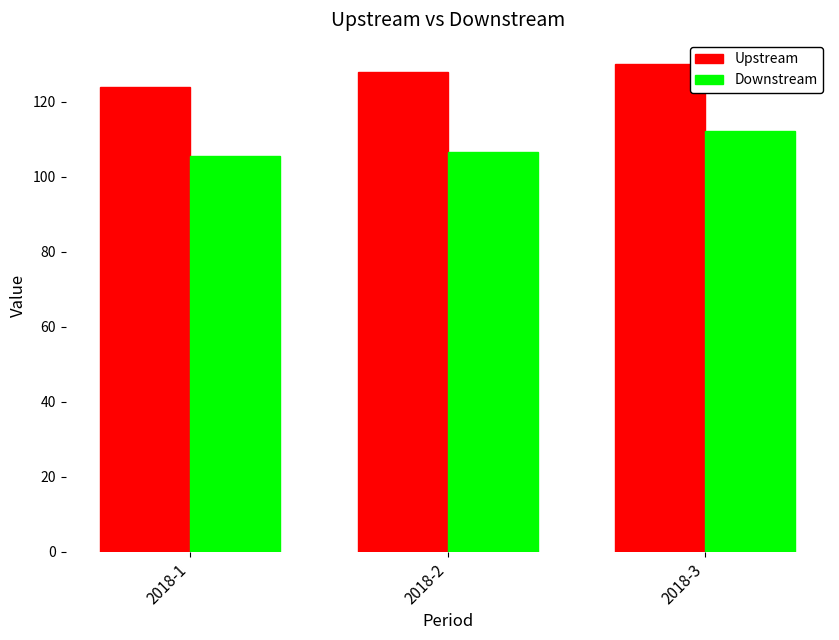

Reading left to right, what are all the values shown in this chart?

Upstream: 2018-1=124.0	2018-2=128.0	2018-3=130.0
Downstream: 2018-1=105.5	2018-2=106.6	2018-3=112.1